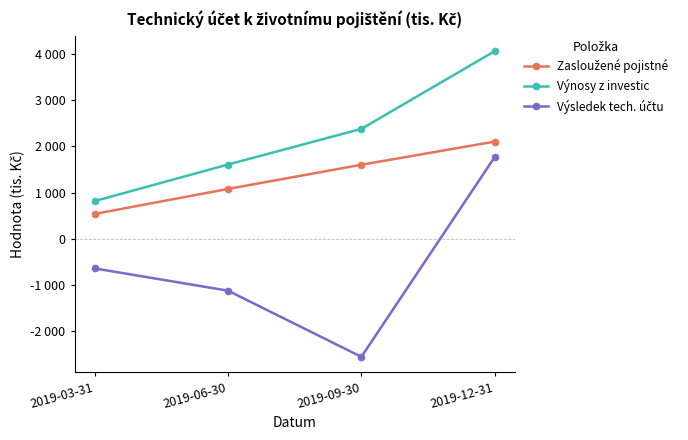

True or false: Zasloužené pojistné has more than 0 interior local peaks.

False